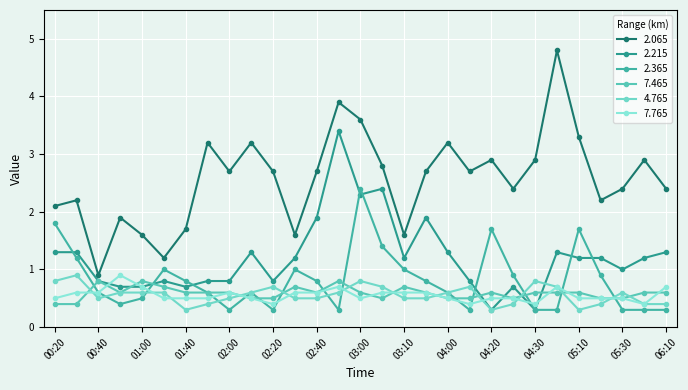

What is the value of the 2.065 point at the 19th from the left?

3.2